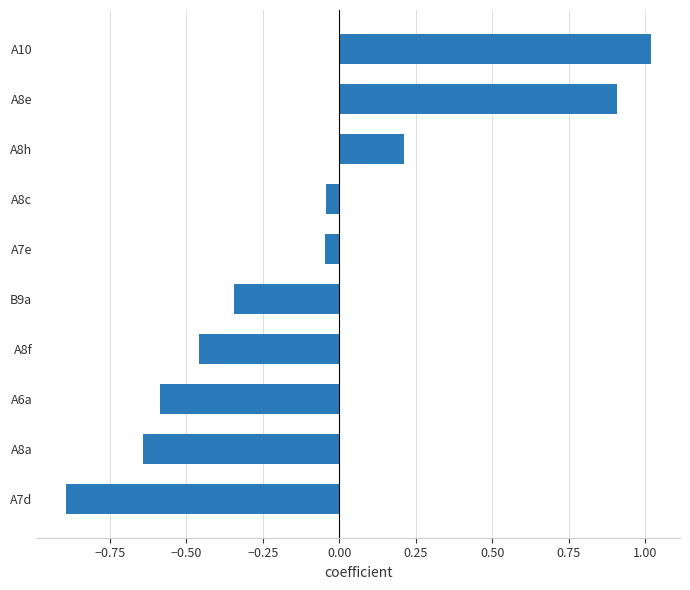

Which has a higher value, A7e or A8f?

A7e